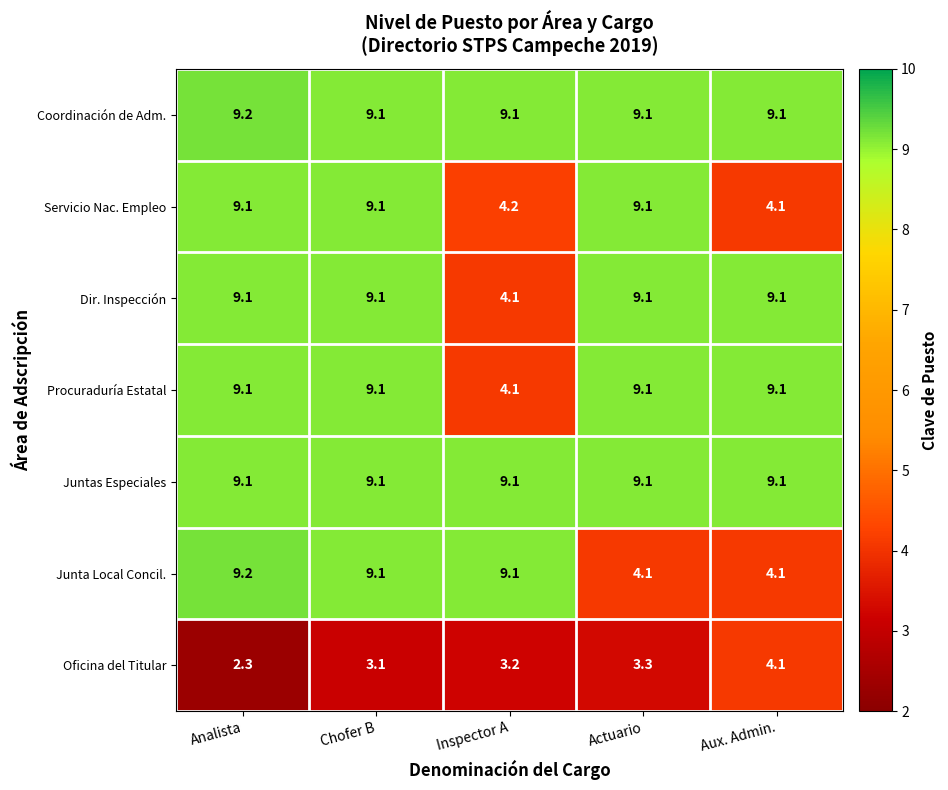

What is the maximum value shown in the chart?

9.2